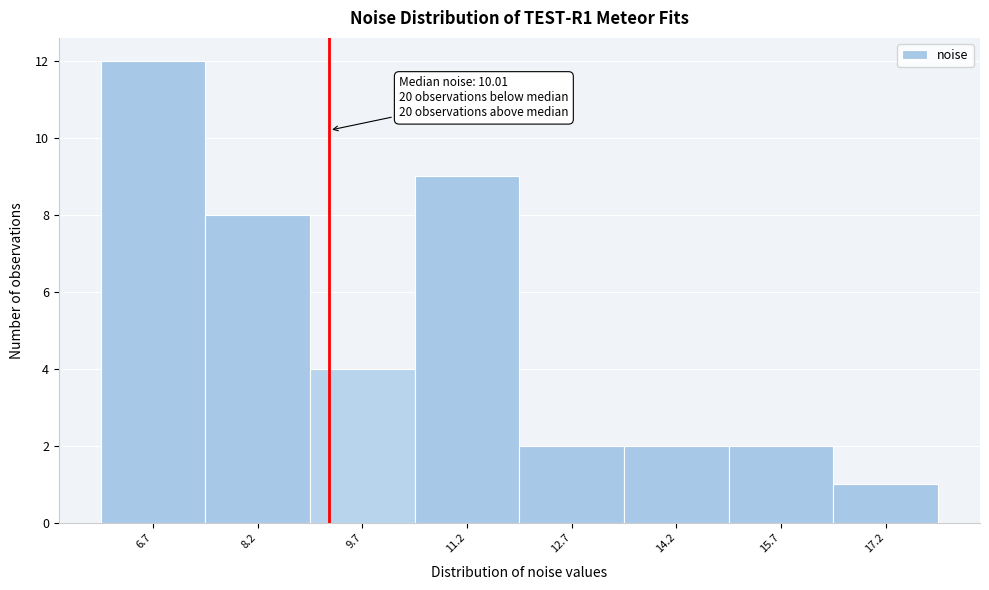

Reading left to right, extract all data points from this chart.

6.7=12	8.2=8	9.7=4	11.2=9	12.7=2	14.2=2	15.7=2	17.2=1